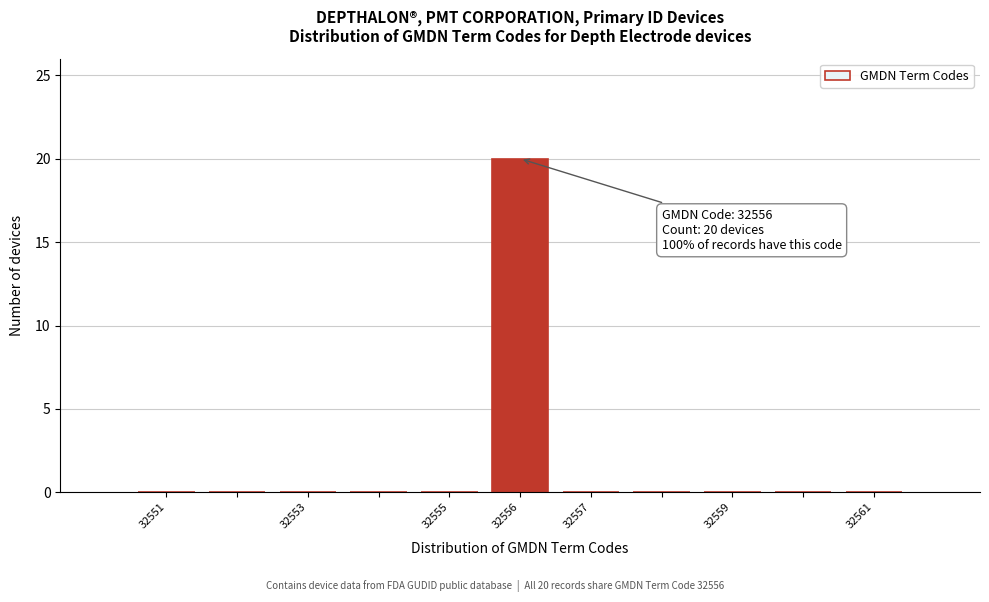

Which range on the x-axis has the tallest bar?

32555.5 to 32556.5